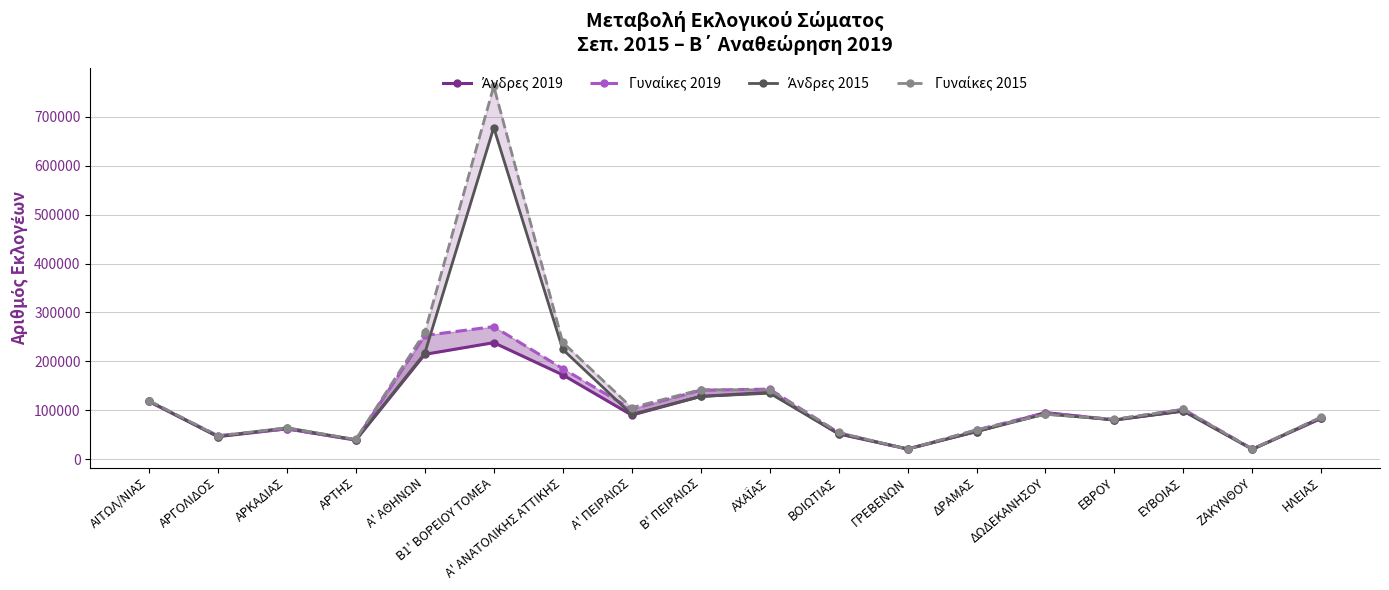

At how many categories does at least one series exceed 218378?

3